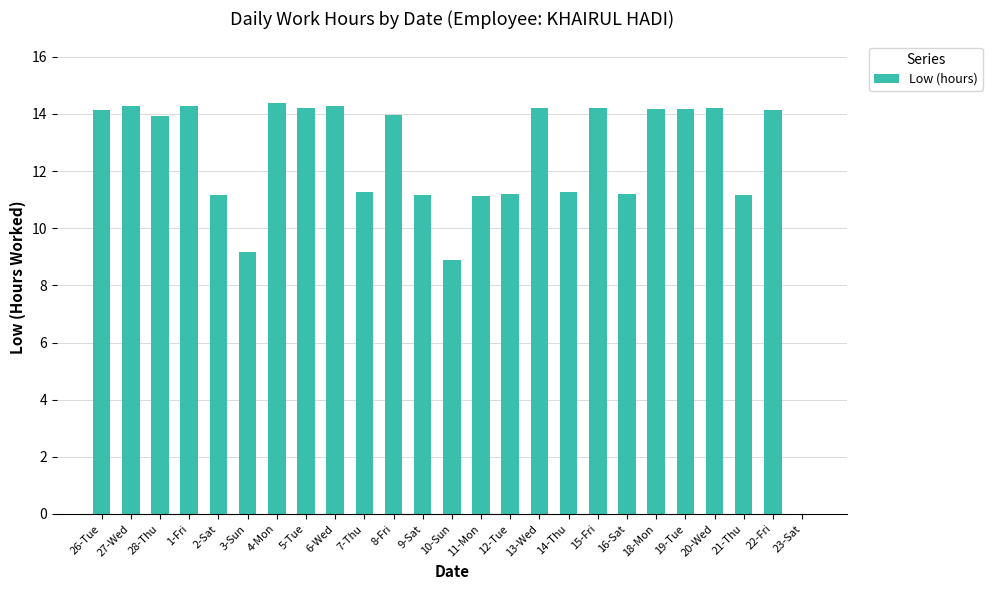

True or false: the data shows 14.2 at 5-Tue.

True